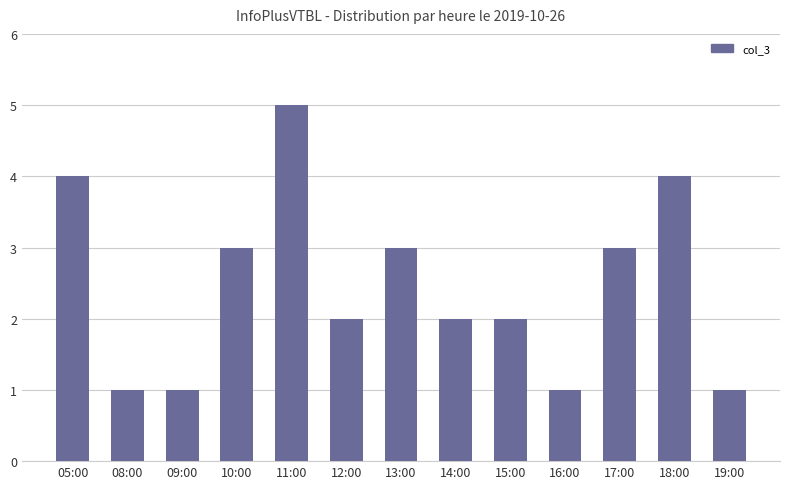

The value at 18:00 is 6. True or false?

False